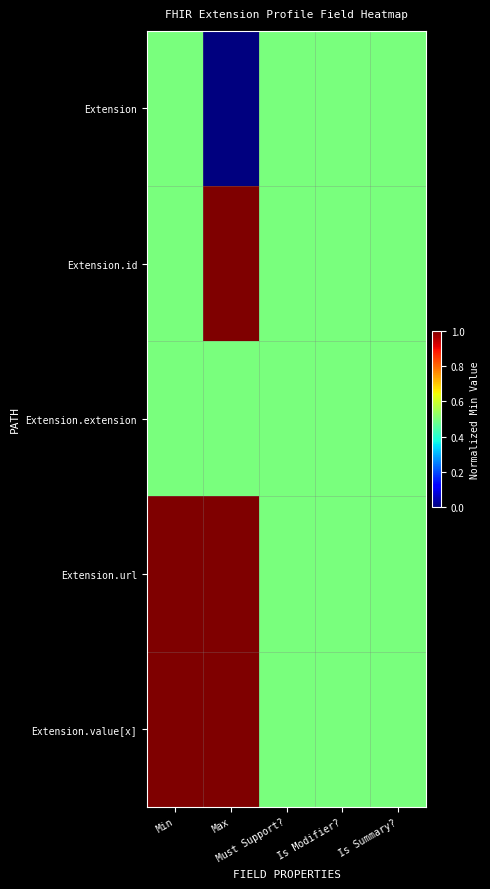

What is the spread (max minus min) of values at Min?

0.5